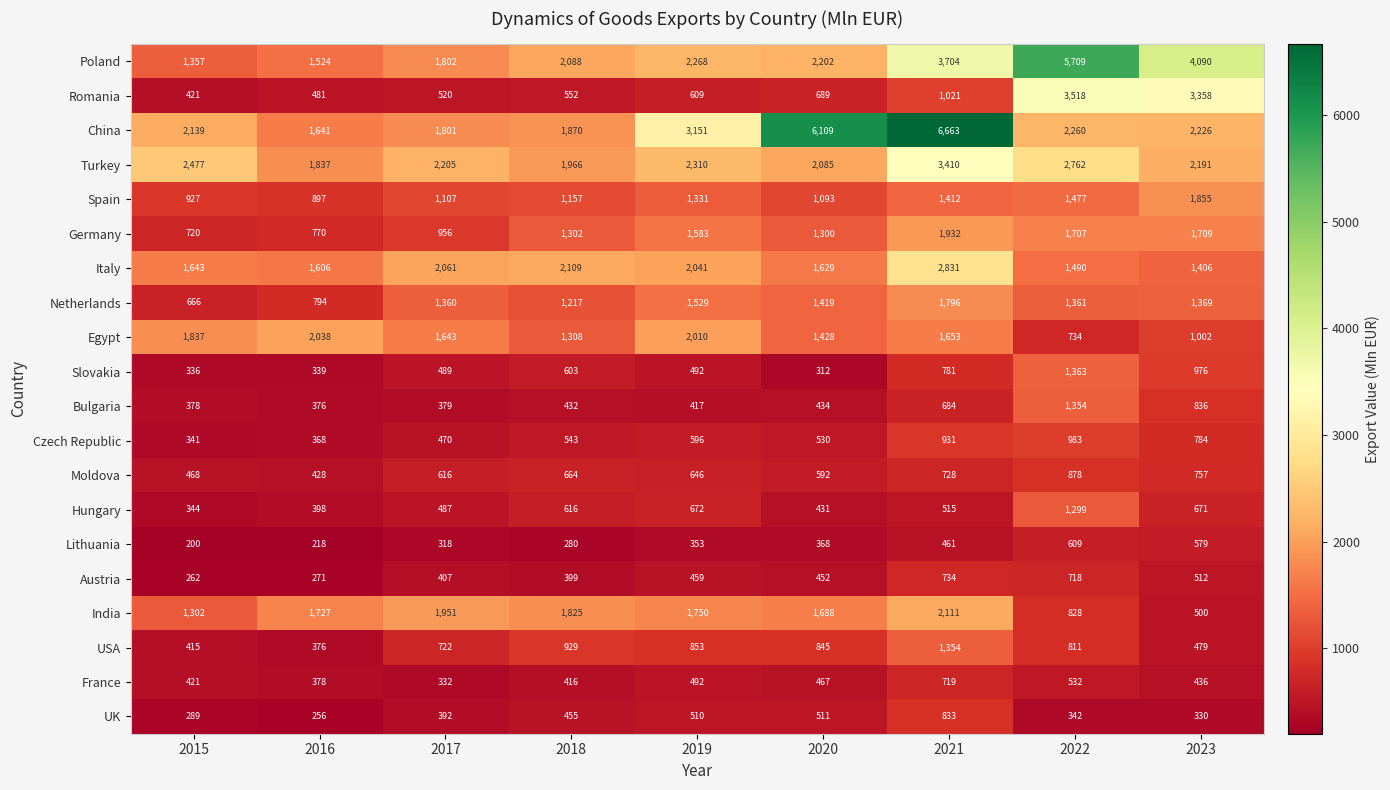

What is the average value of the Czech Republic series?

616